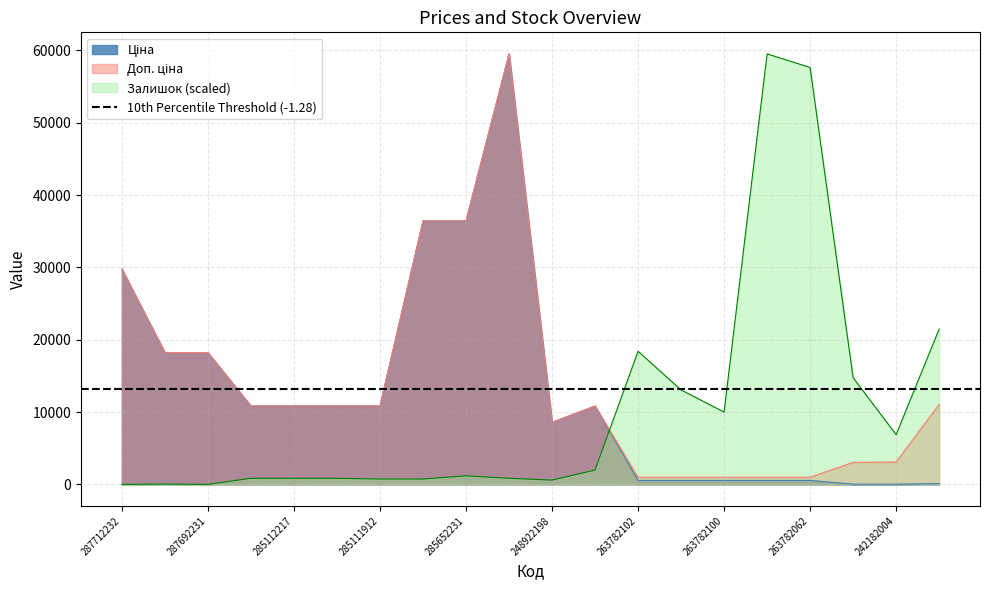

Which series has the widest spread of values?

Залишок